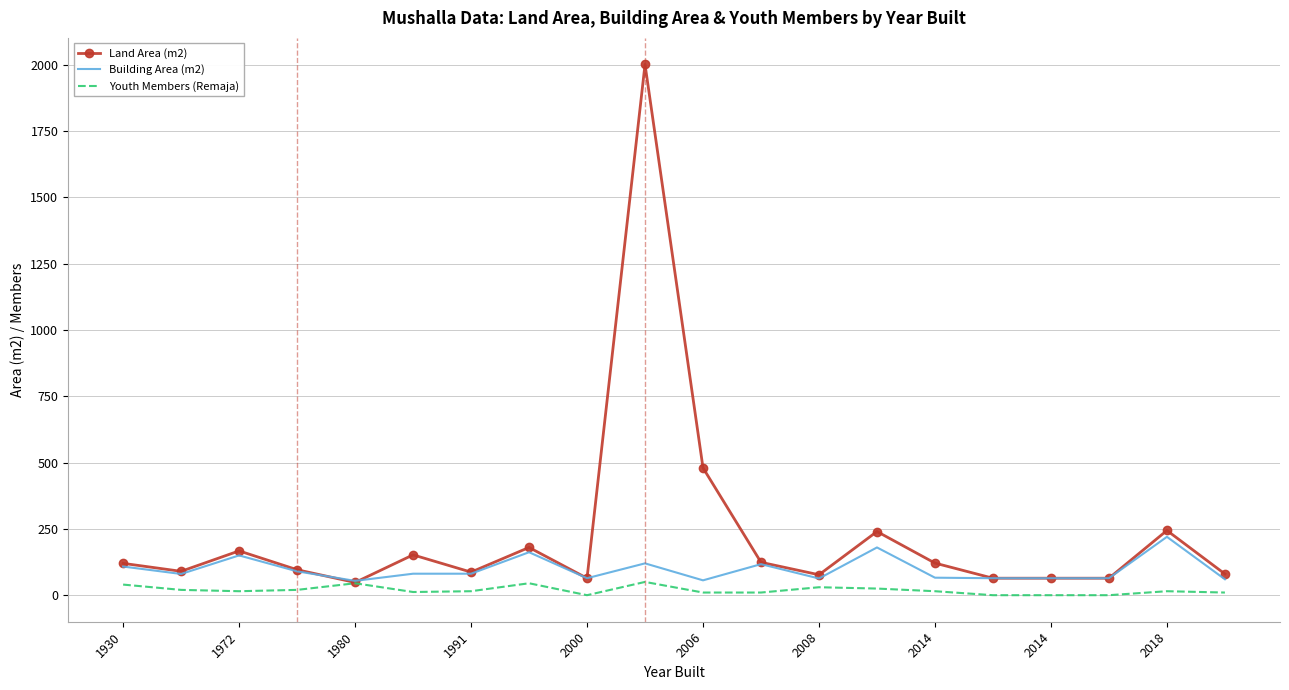

Rank the series by their maximum value, from highest to lowest.

Land Area (m2), Building Area (m2), Youth Members (Remaja)